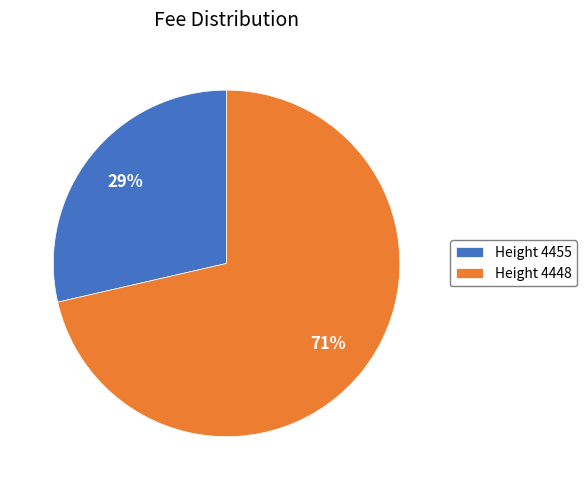

Which slice represents more than half of the pie?

Height 4448